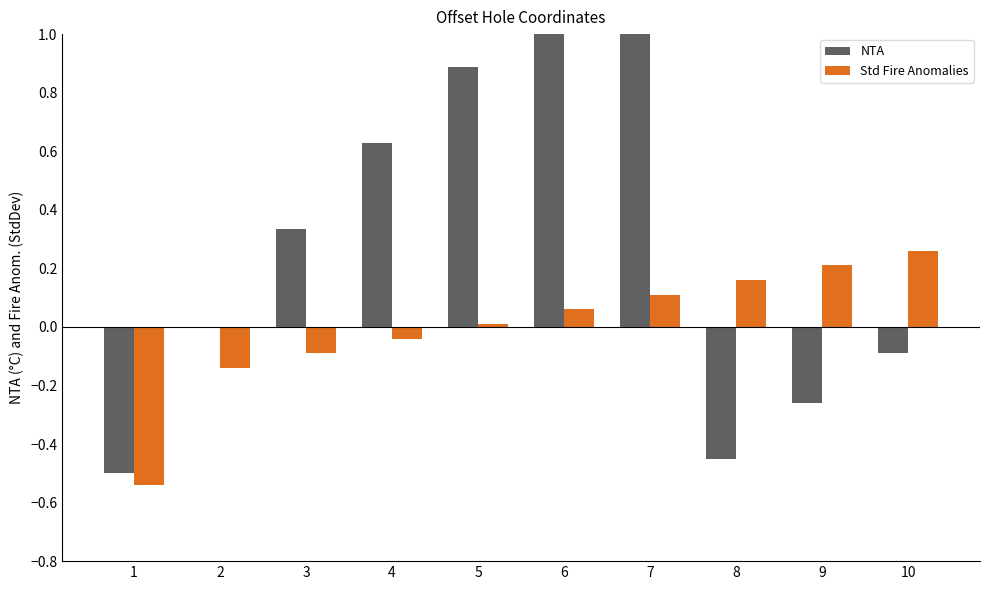

Reading right to left, what are all the values shown in this chart?

NTA: 10=-0.1	9=-0.3	8=-0.5	7=1.4	6=1.1	5=0.9	4=0.6	3=0.3	2=0.0	1=-0.5
Std Fire Anomalies: 10=0.3	9=0.2	8=0.2	7=0.1	6=0.1	5=0.0	4=-0.0	3=-0.1	2=-0.1	1=-0.5